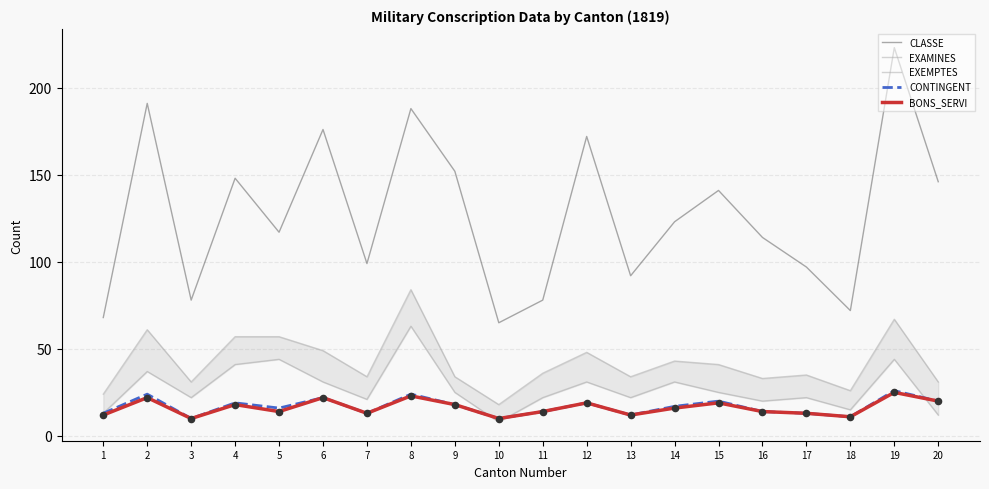

Which series has the largest Y range (max minus min)?

CLASSE